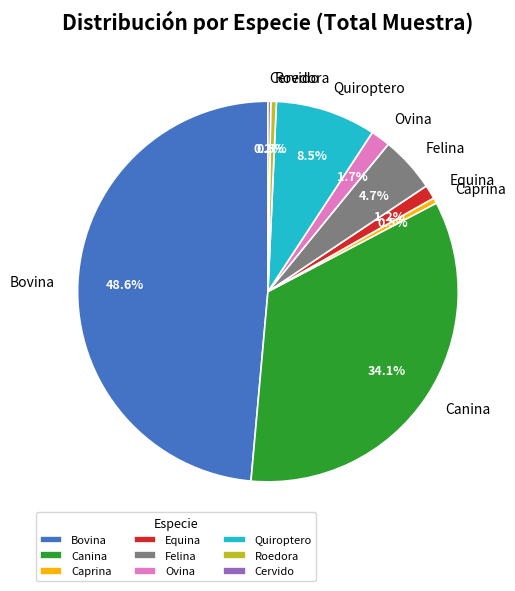

Which has a higher value, Caprina or Ovina?

Ovina